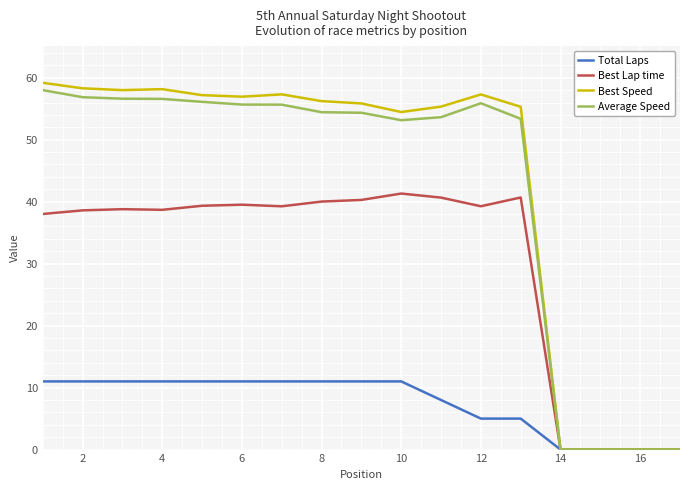

Is this an area chart (filled region under the line)?

No